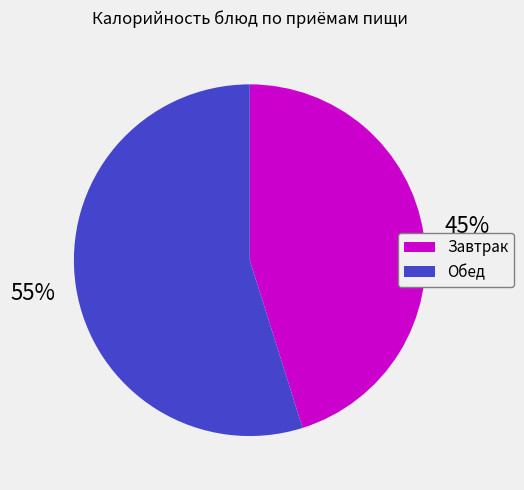

To the nearest percent, what is the average slice percentage?

50%